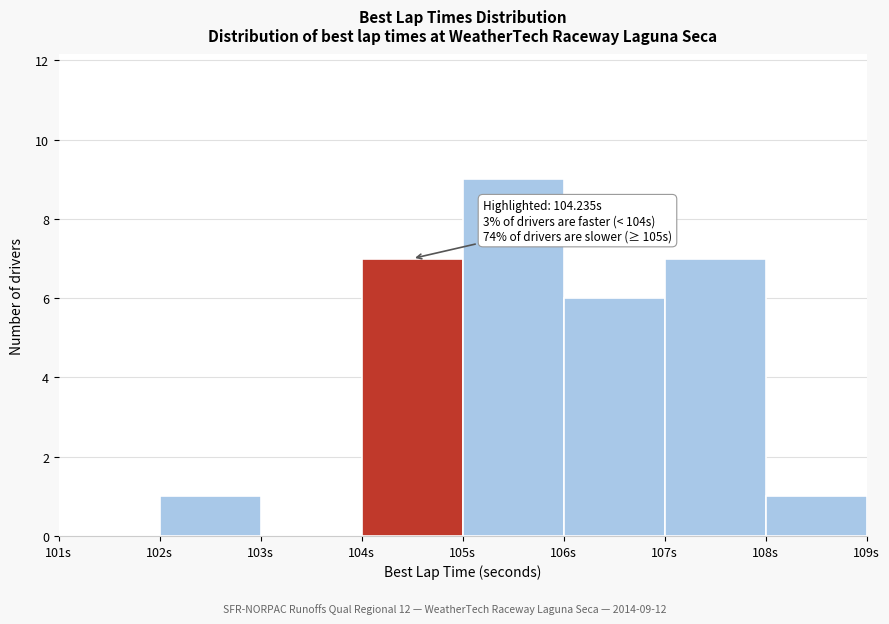

Which range on the x-axis has the tallest bar?

105 to 106